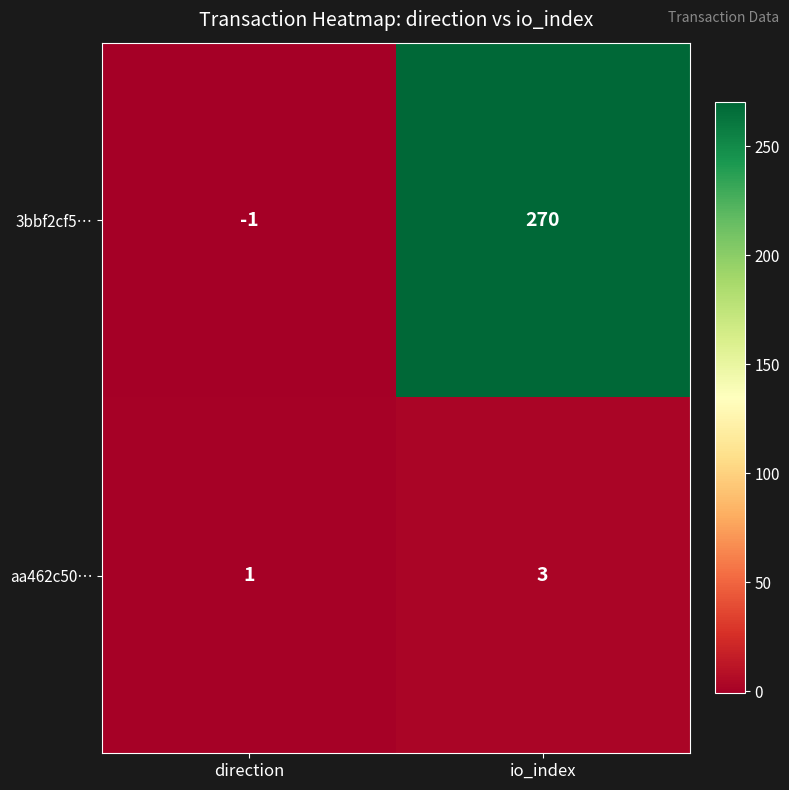

What is the difference between the 3bbf2cf5… values at io_index and direction?

271